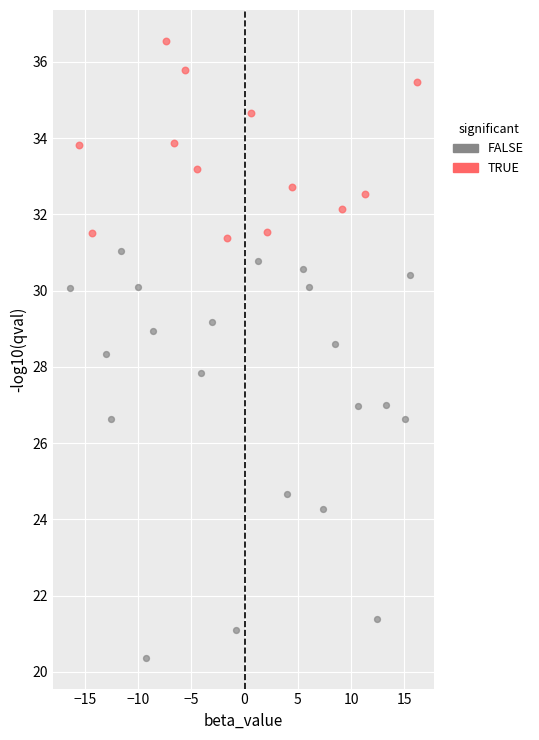

What are all the series names shown in the legend?

FALSE, TRUE